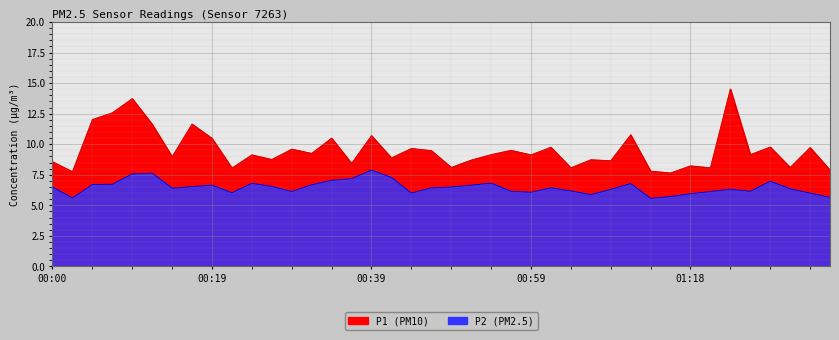

What is the average value of the P1 series?

9.5